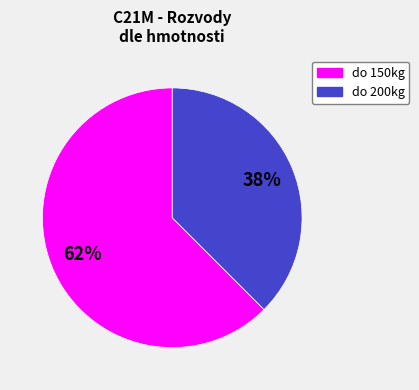

Which category accounts for the majority?

do 150kg